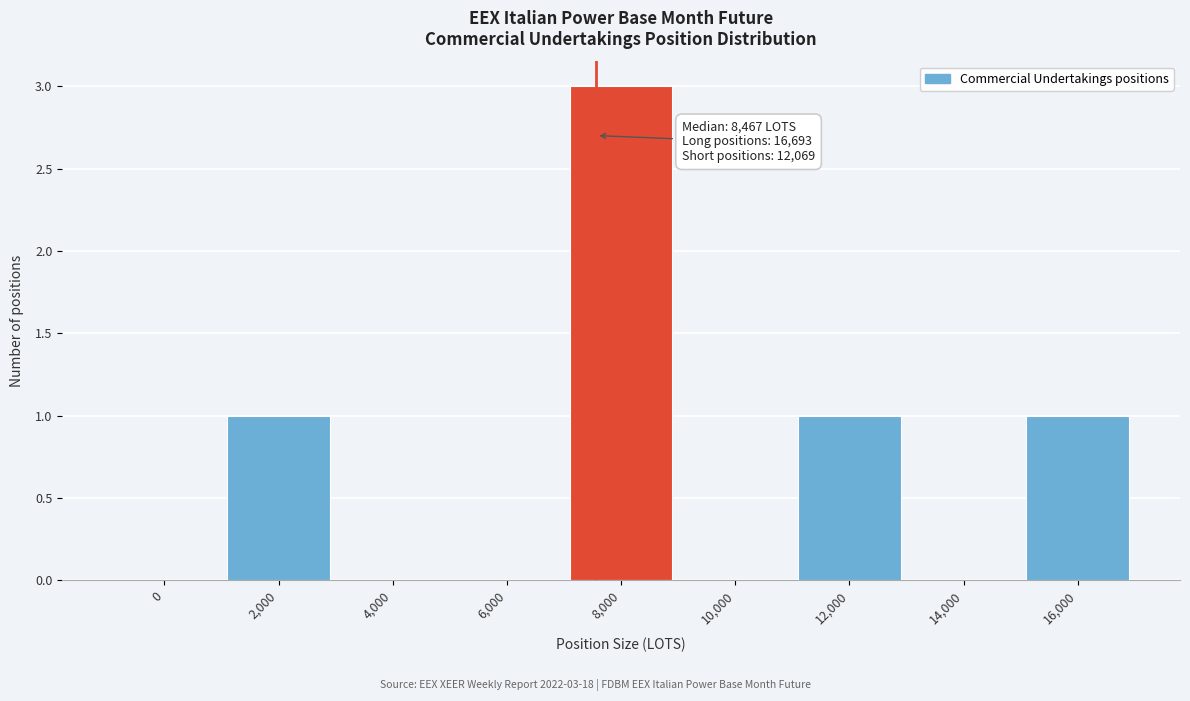

Reading right to left, extract all data points from this chart.

16,000=1	14,000=0	12,000=1	10,000=0	8,000=3	6,000=0	4,000=0	2,000=1	0=0